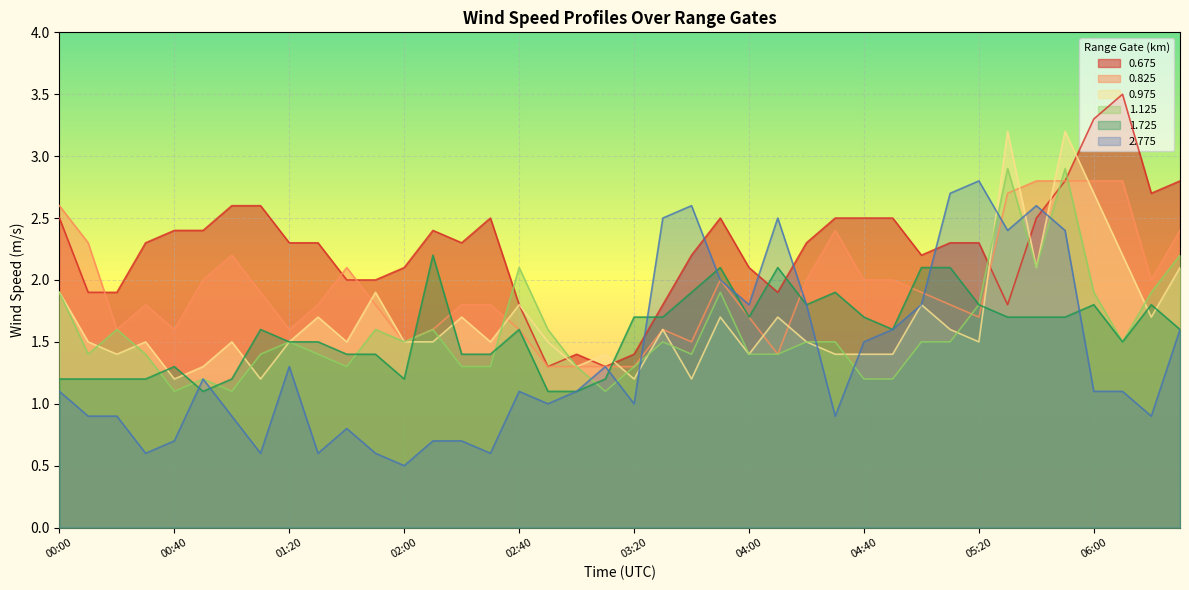

What is the sum of all 0.975 values?

66.9